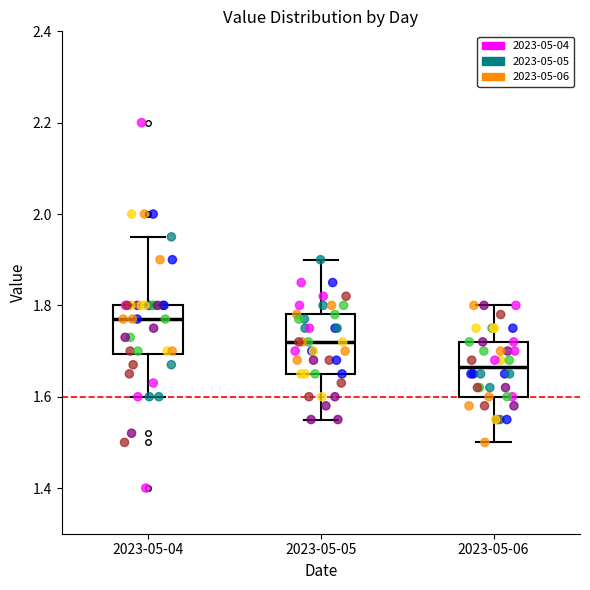

Where does the median line of the box for 2023-05-05 sit on the y-axis? The values are not printed on the chart, so give them approximately, as read against the axis.

1.72